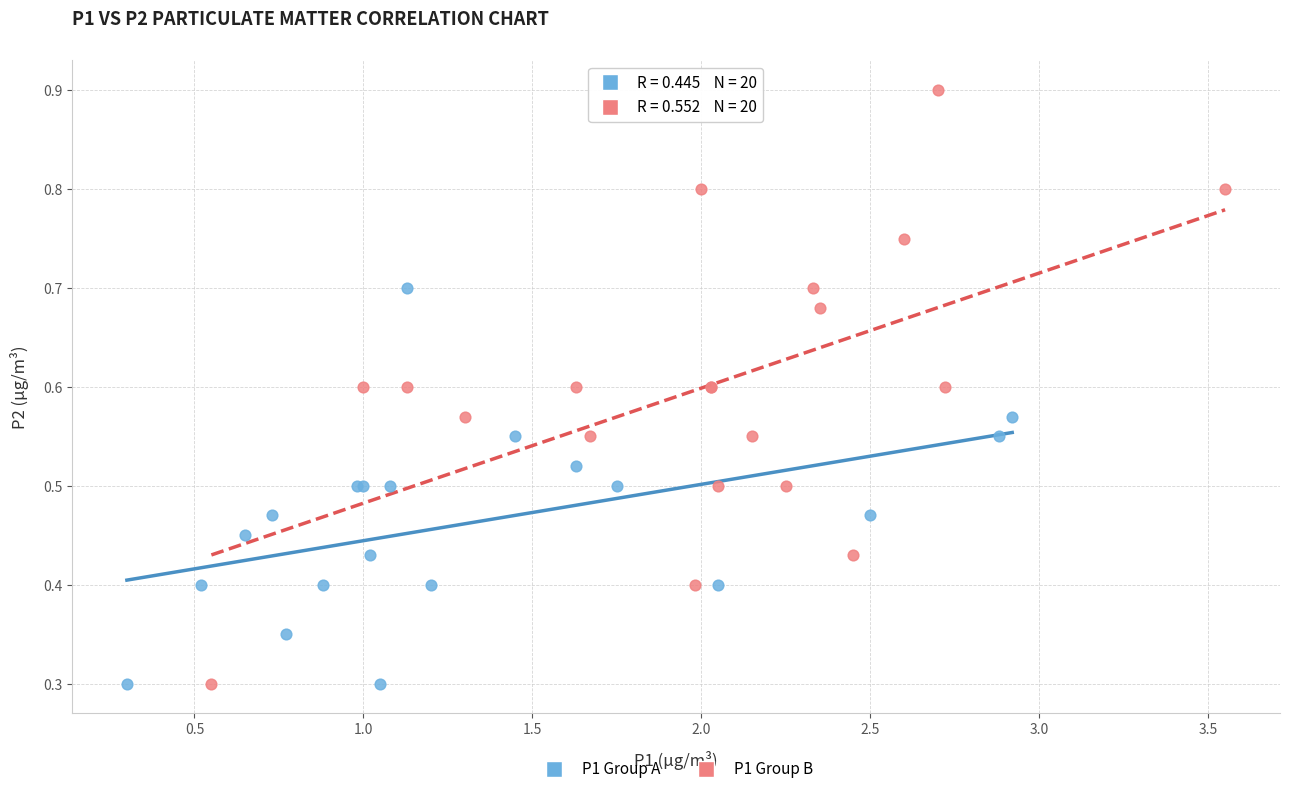

Which series has the largest Y range (max minus min)?

P1 Group B